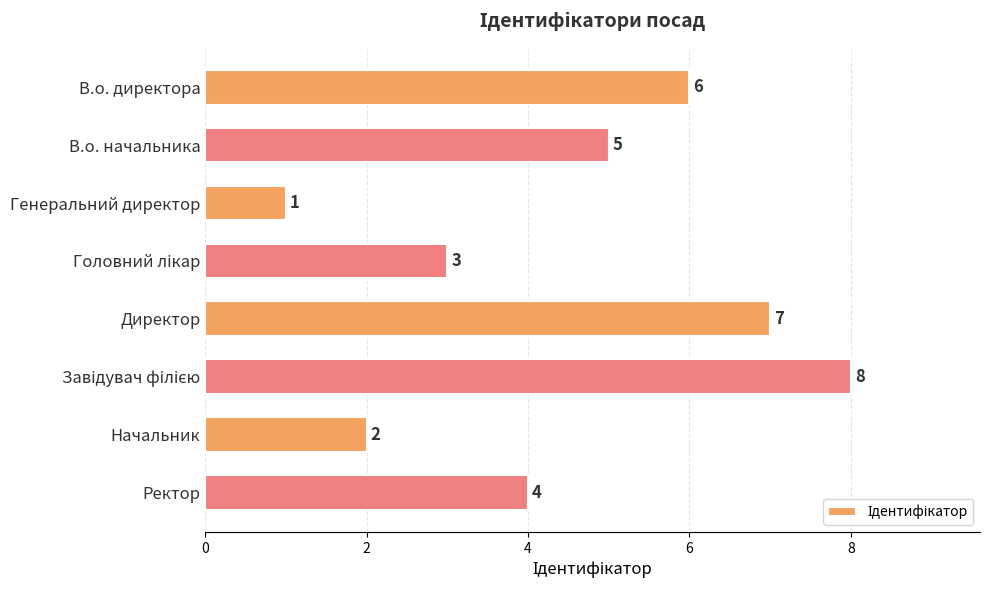

Does the chart contain stacked bars?

No